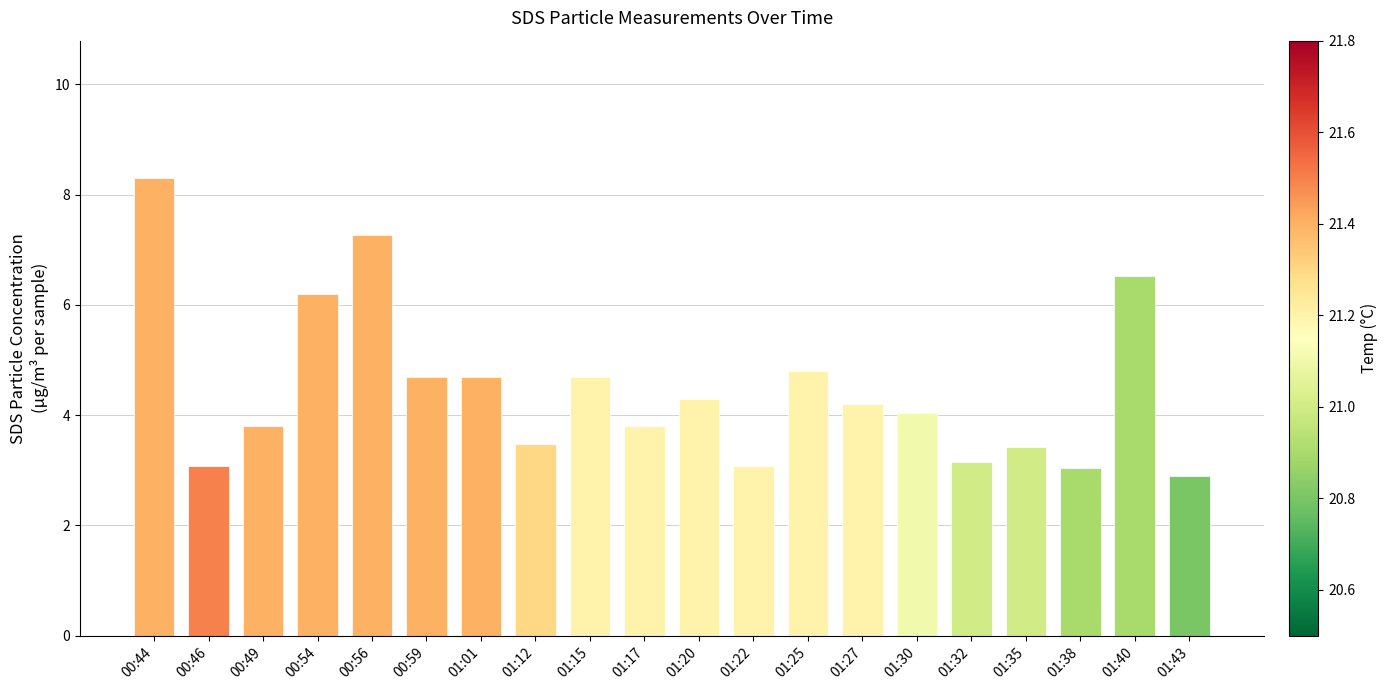

What is the difference between the values at 00:59 and 01:17?

0.9